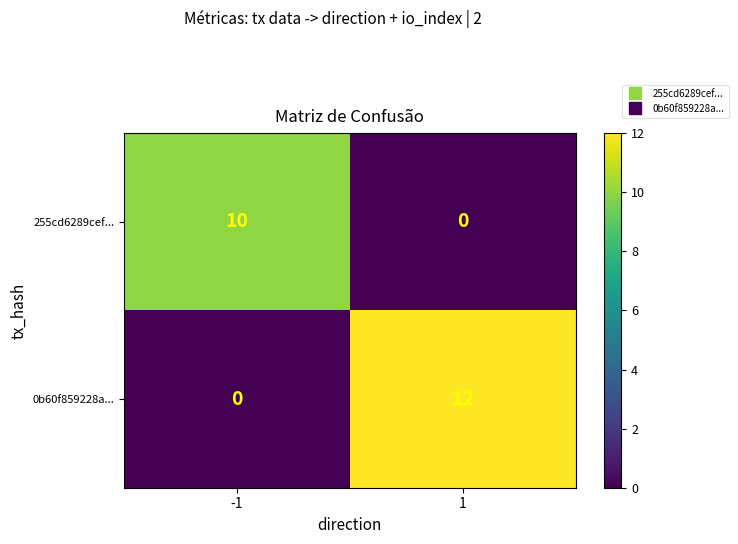

Reading left to right, list all the values displayed in this chart.

255cd6289cef...: 10	0
0b60f859228a...: 0	12